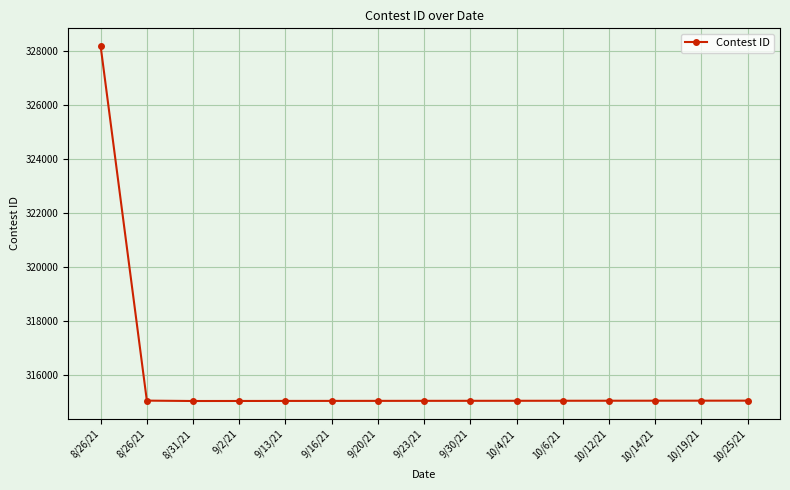

True or false: the data shows 315022 at 9/20/21.

True